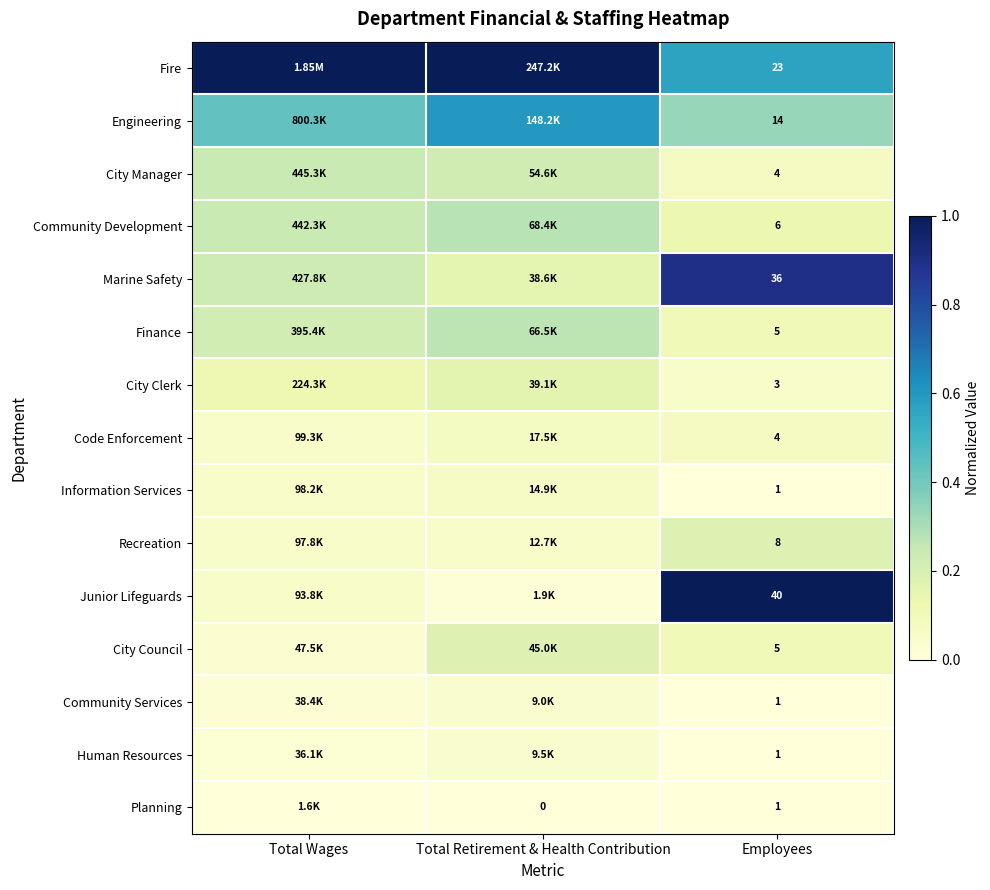

Which category has the highest value in the Fire series?

Total Wages